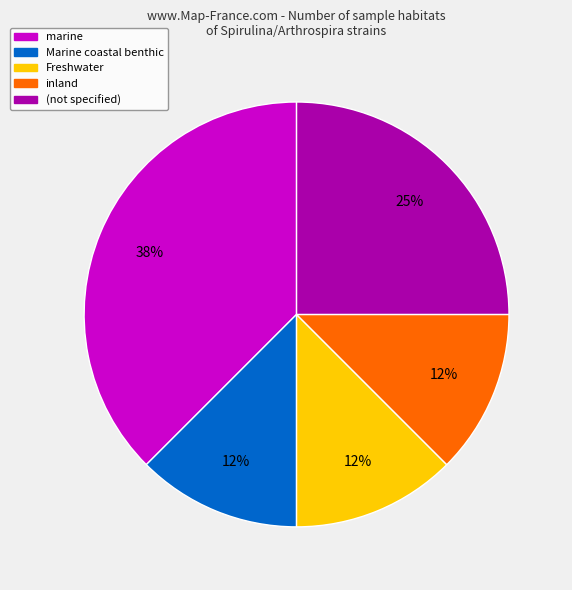

To the nearest percent, what is the average slice percentage?

20%